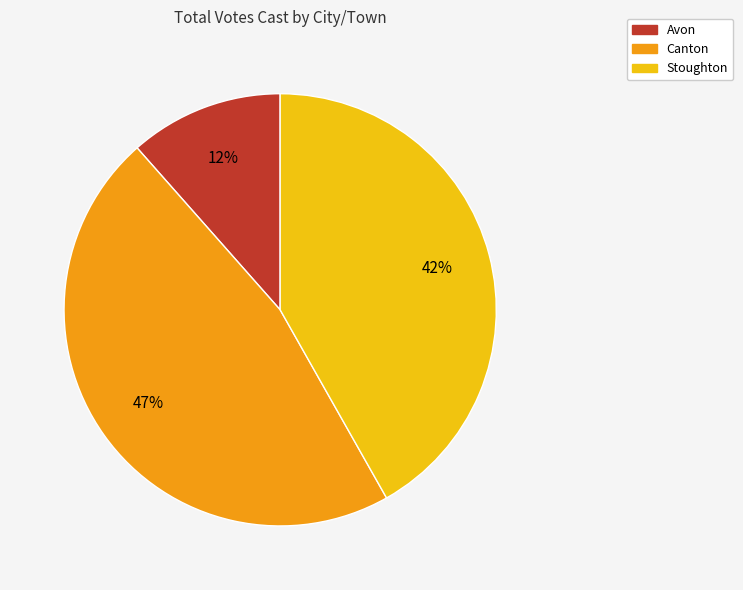

Is the sum of Stoughton and Avon greater than half?

Yes